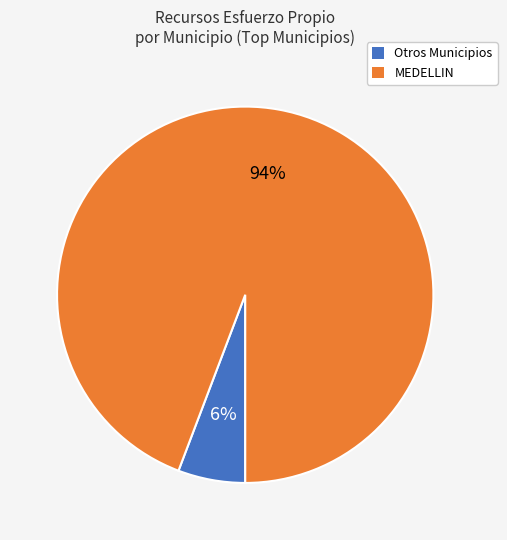

Between MEDELLIN and Otros Municipios, which is larger?

MEDELLIN